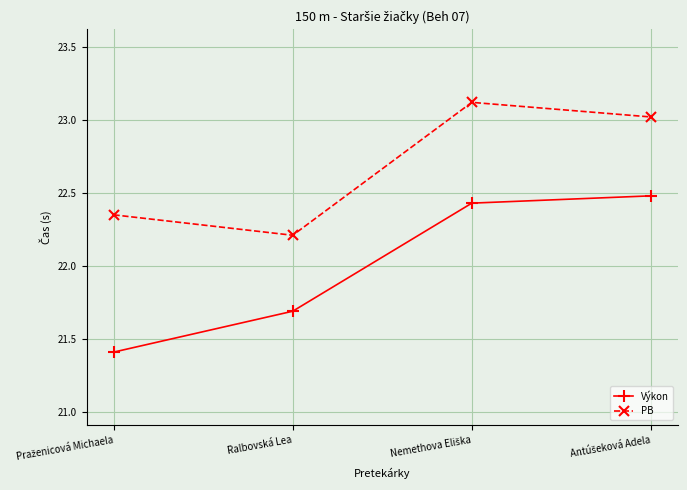

How many values in the Výkon series are below 22?

2